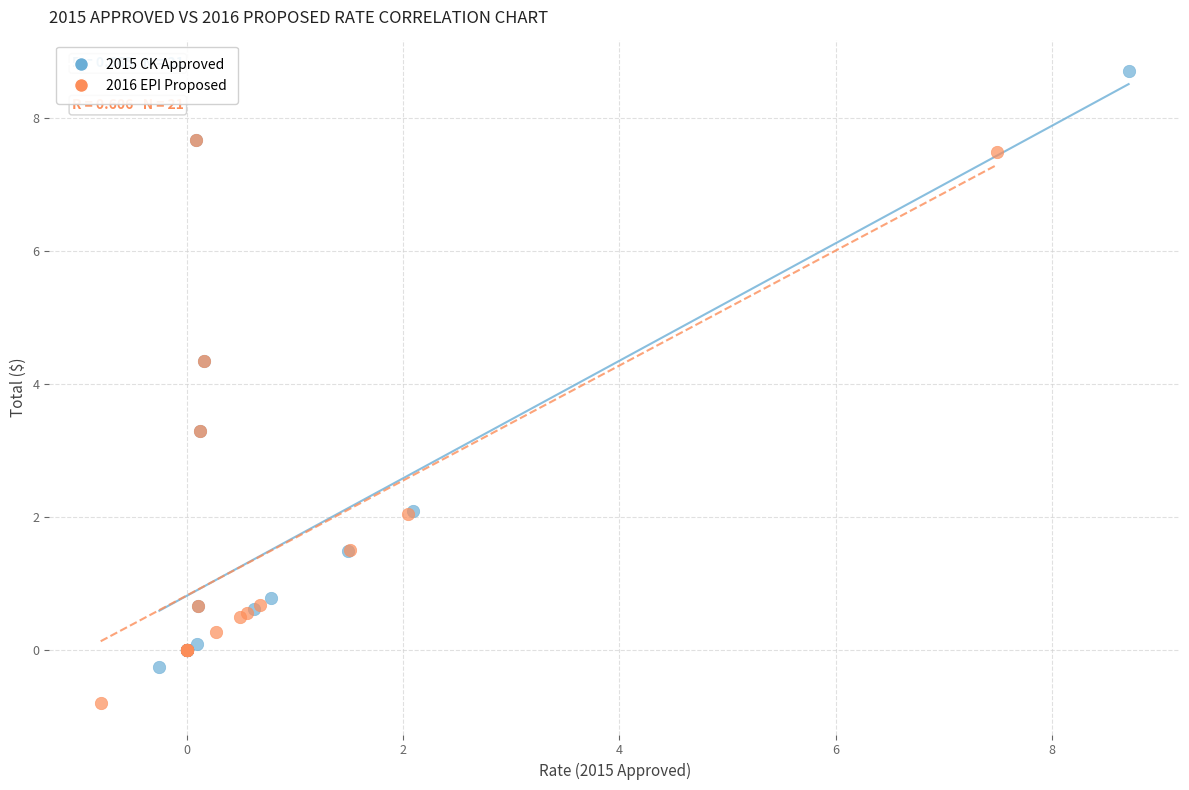

What are all the series names shown in the legend?

2015 CK Approved, 2016 EPI Proposed